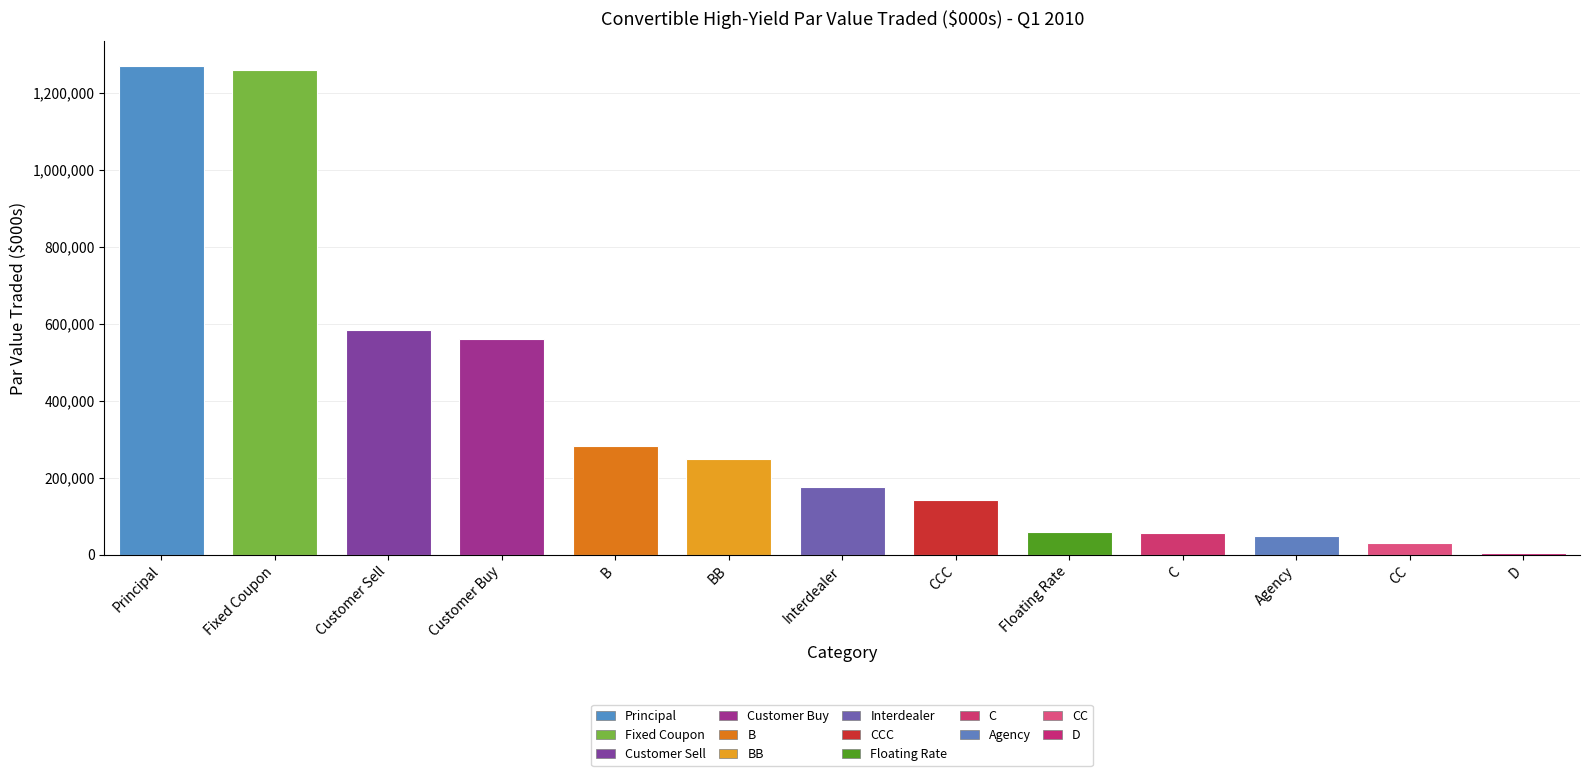

Which has a higher value, CC or Interdealer?

Interdealer